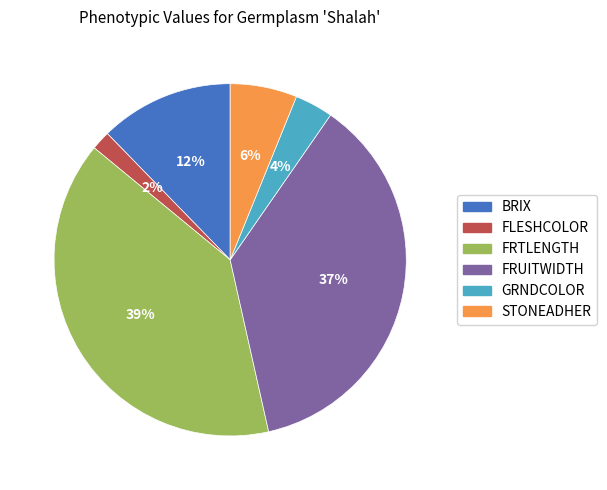

Is it true that FLESHCOLOR is 2% of the pie?

True